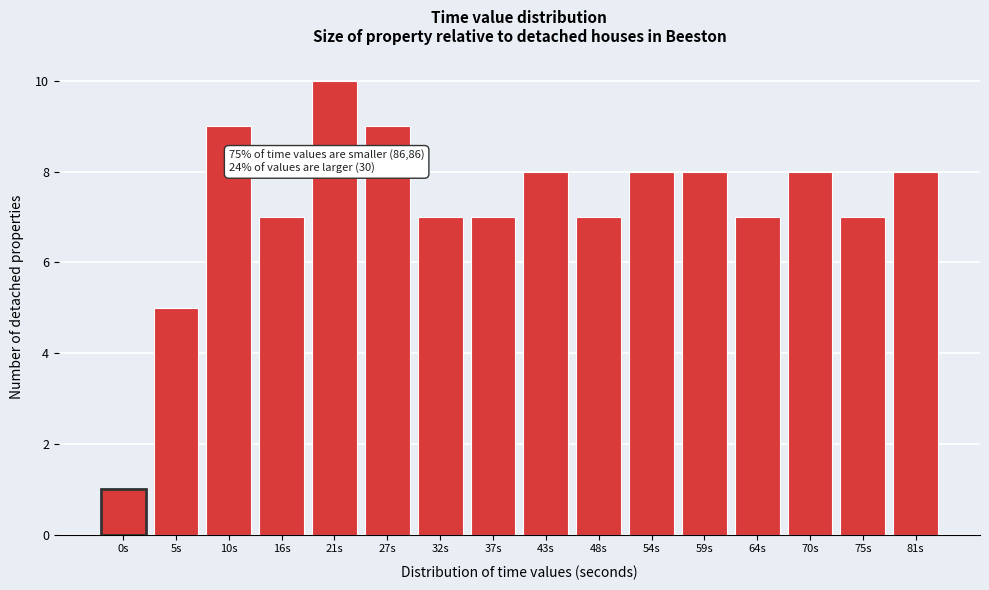

Reading left to right, list all the values displayed in this chart.

1	5	9	7	10	9	7	7	8	7	8	8	7	8	7	8